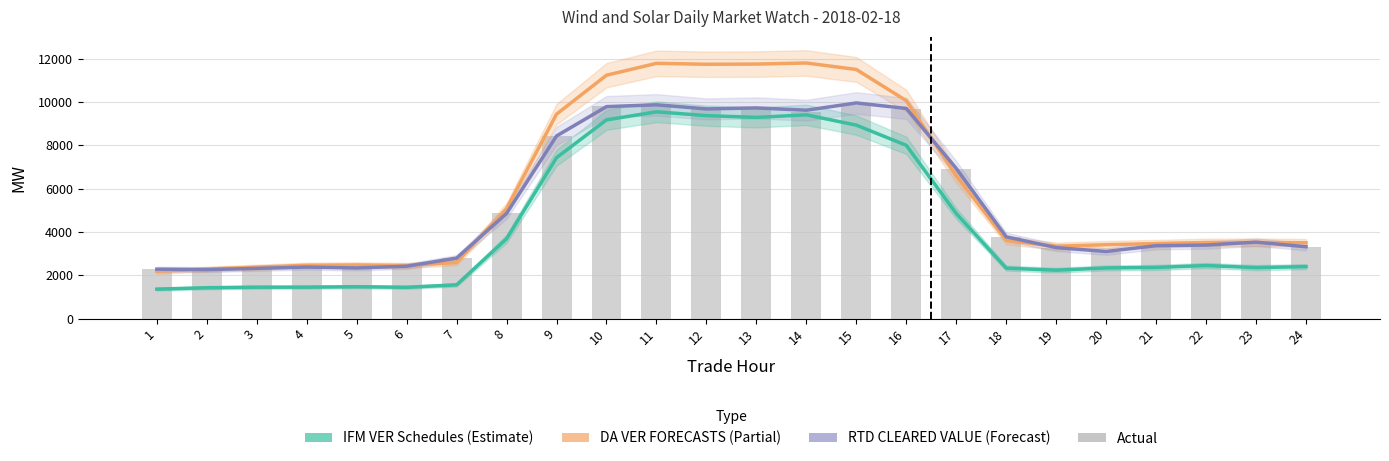

What is the difference between the highest and lowest values at 7?

1236.3